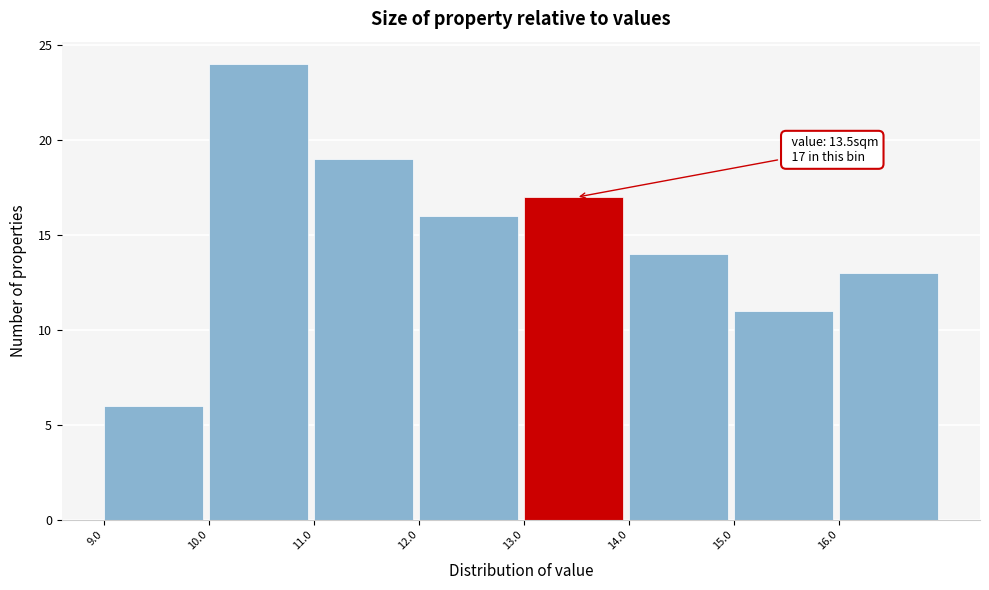

Which range on the x-axis has the tallest bar?

10 to 11